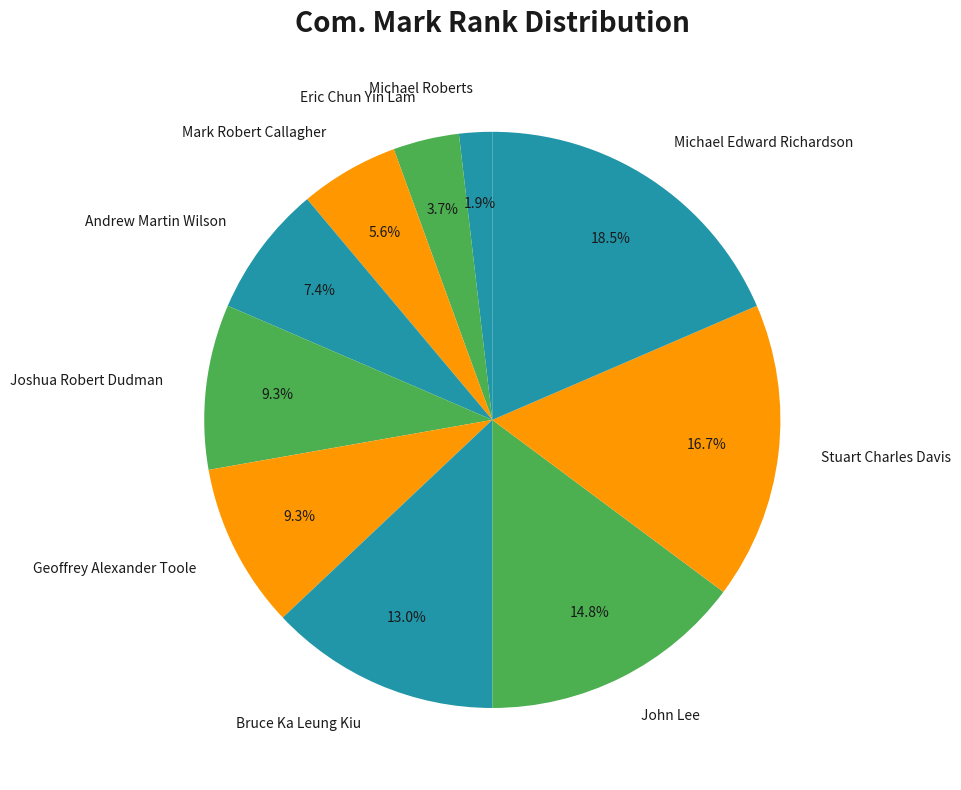

To the nearest percent, what is the difference between the Michael Roberts and Bruce Ka Leung Kiu slice percentages?

11%